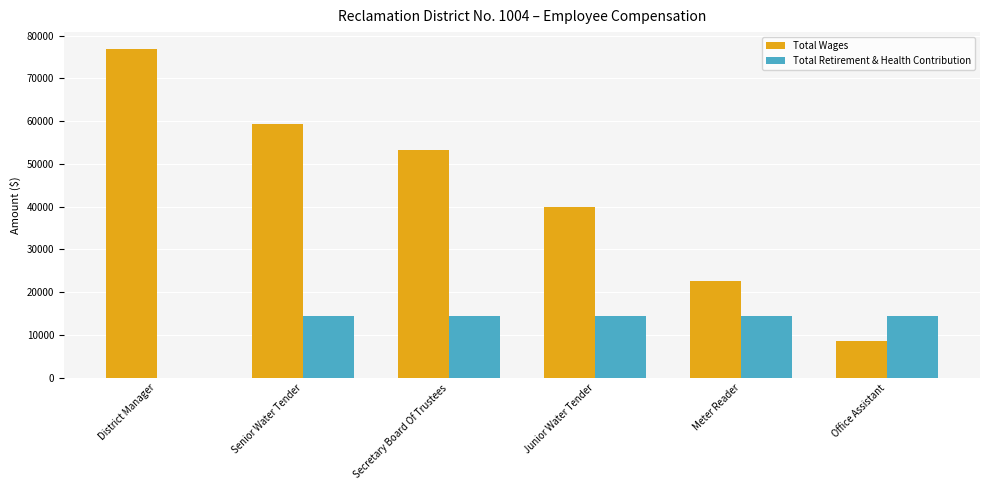

What is the maximum value shown in the chart?

77000